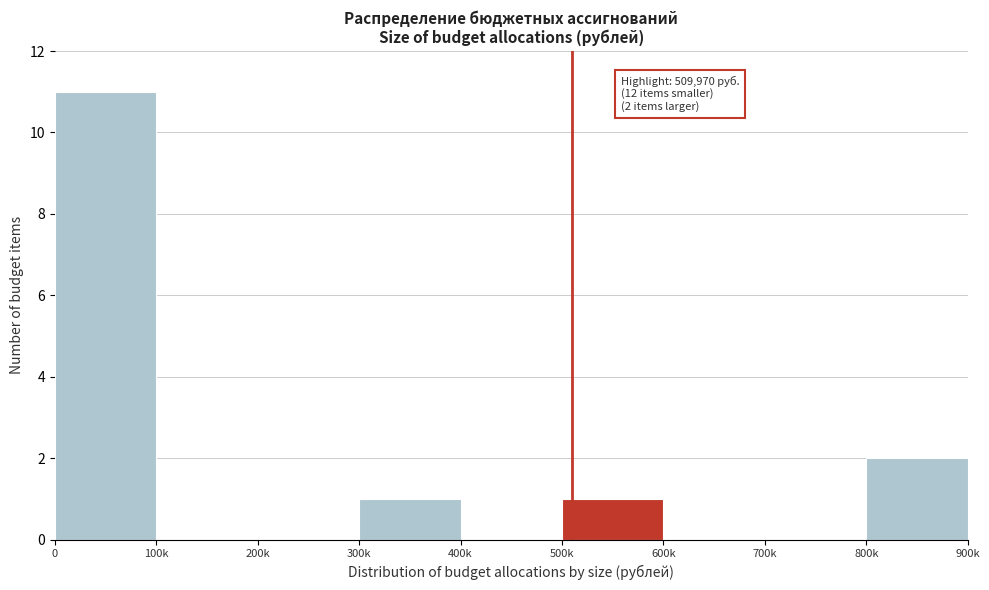

Reading left to right, list all the values displayed in this chart.

0=11	100k=0	200k=0	300k=1	400k=0	500k=1	600k=0	700k=0	800k=2